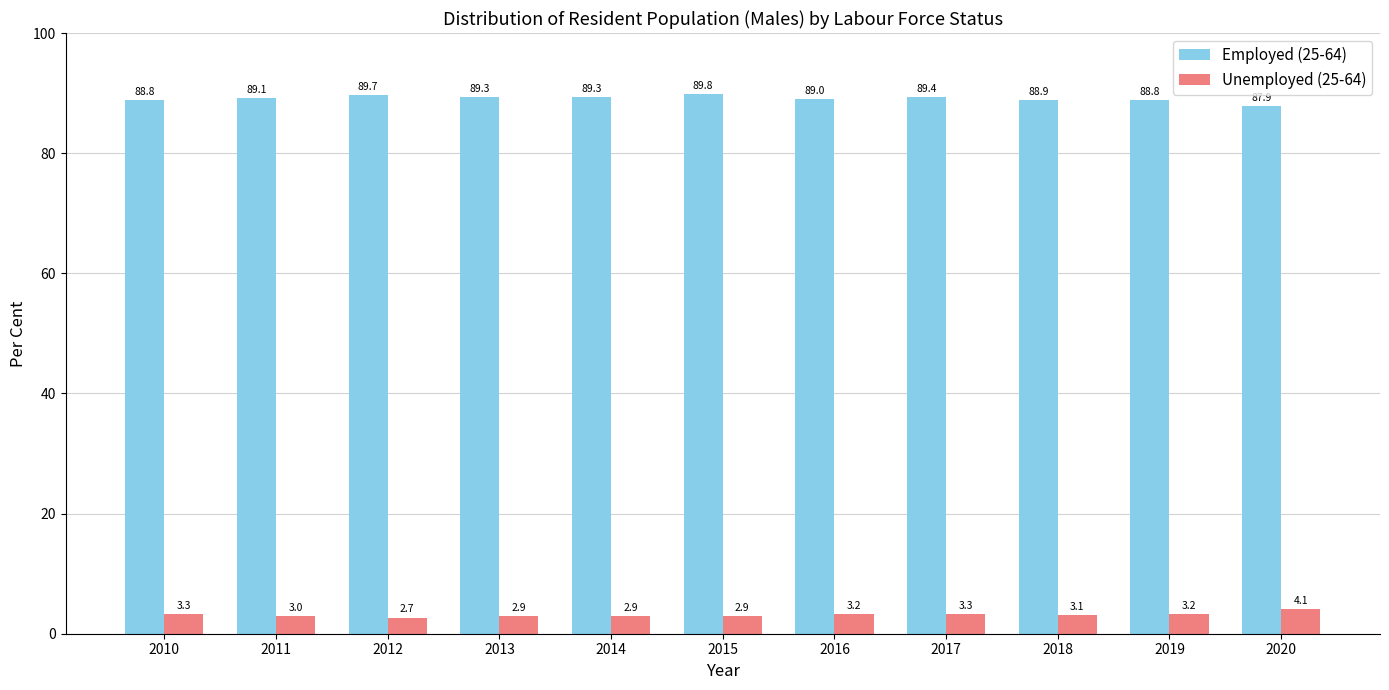

Reading right to left, list all the values displayed in this chart.

Employed (25-64): 87.9	88.8	88.9	89.4	89.0	89.8	89.3	89.3	89.7	89.1	88.8
Unemployed (25-64): 4.1	3.2	3.1	3.3	3.2	2.9	2.9	2.9	2.7	3.0	3.3